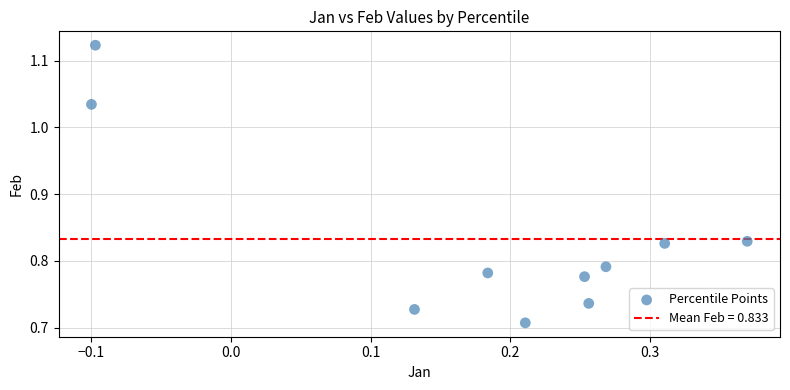

What is the range of X values (max minus min)?

0.5